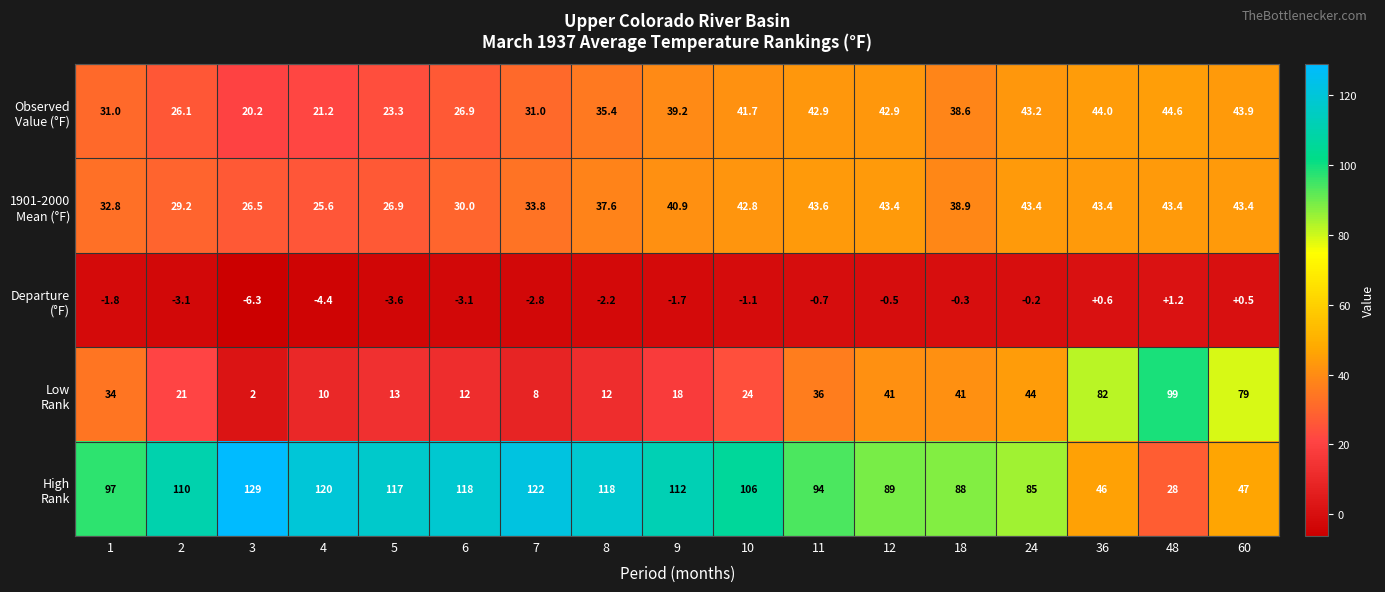

At which category is the sum across all series the highest?

48